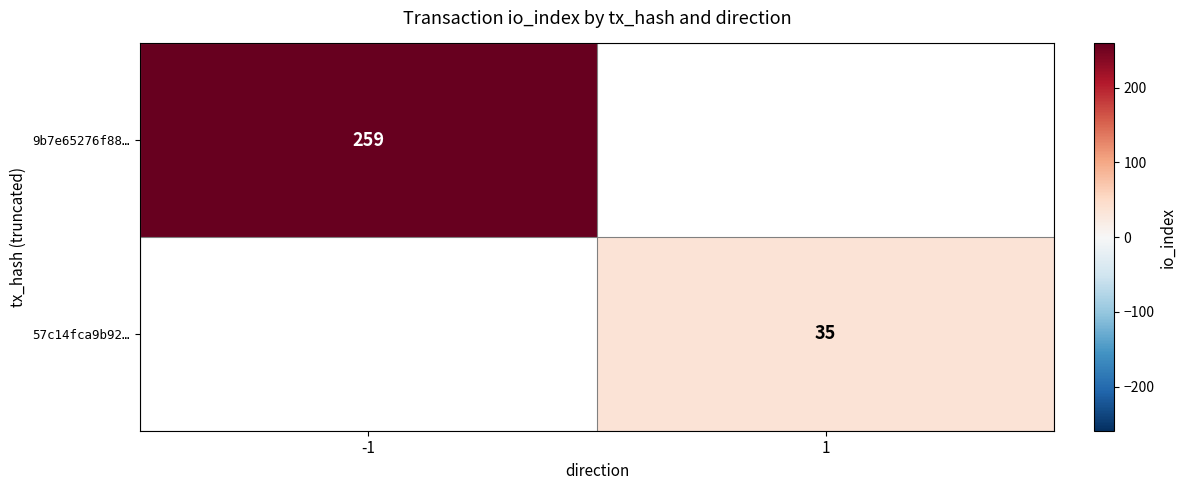

The 9b7e65276f88… series shows 431 at -1. True or false?

False